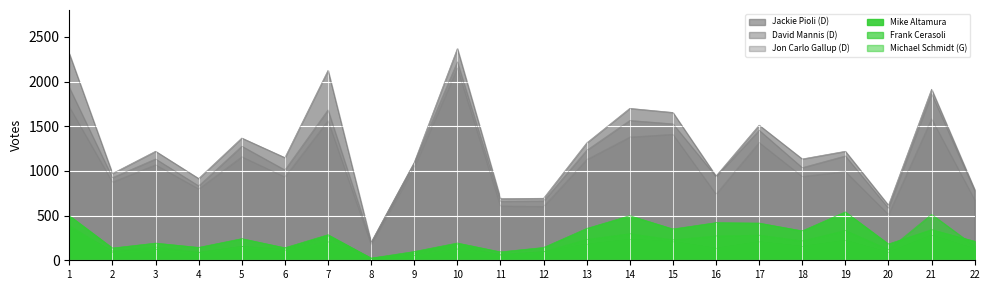

What is the sum of all Jon Carlo Gallup (D) values?

23378